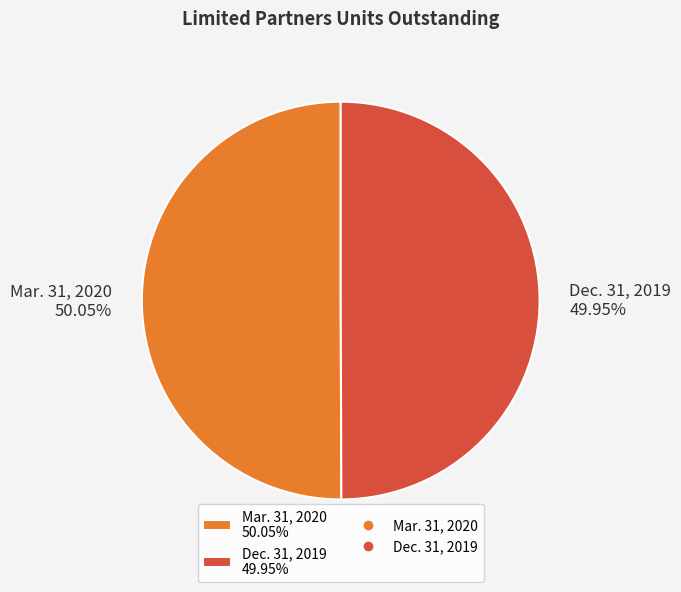

Rank the categories by value from lowest to highest.

Dec. 31, 2019, Mar. 31, 2020